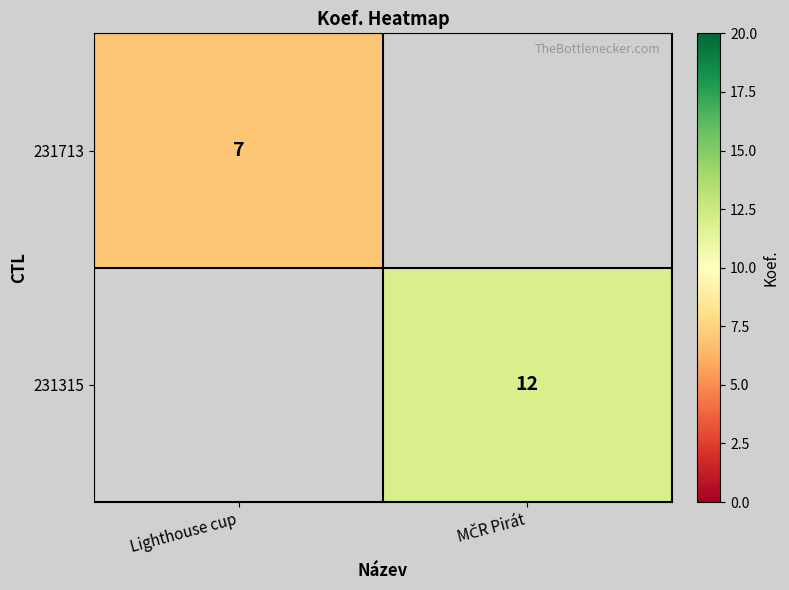

What is the total value across all series at MČR Pirát?

12